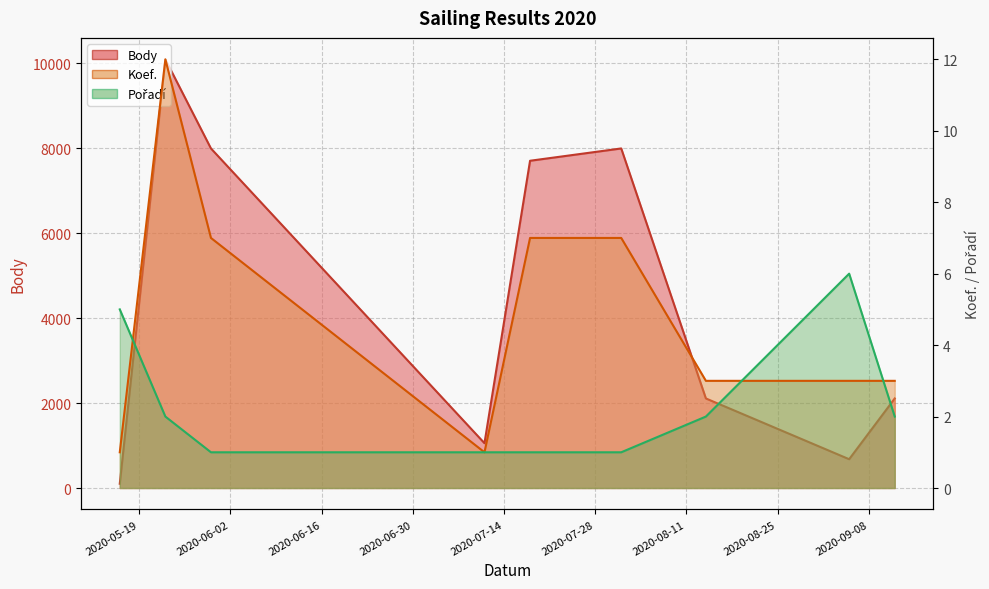

List the series in order of their peak value, highest first.

Body, Koef., Pořadí